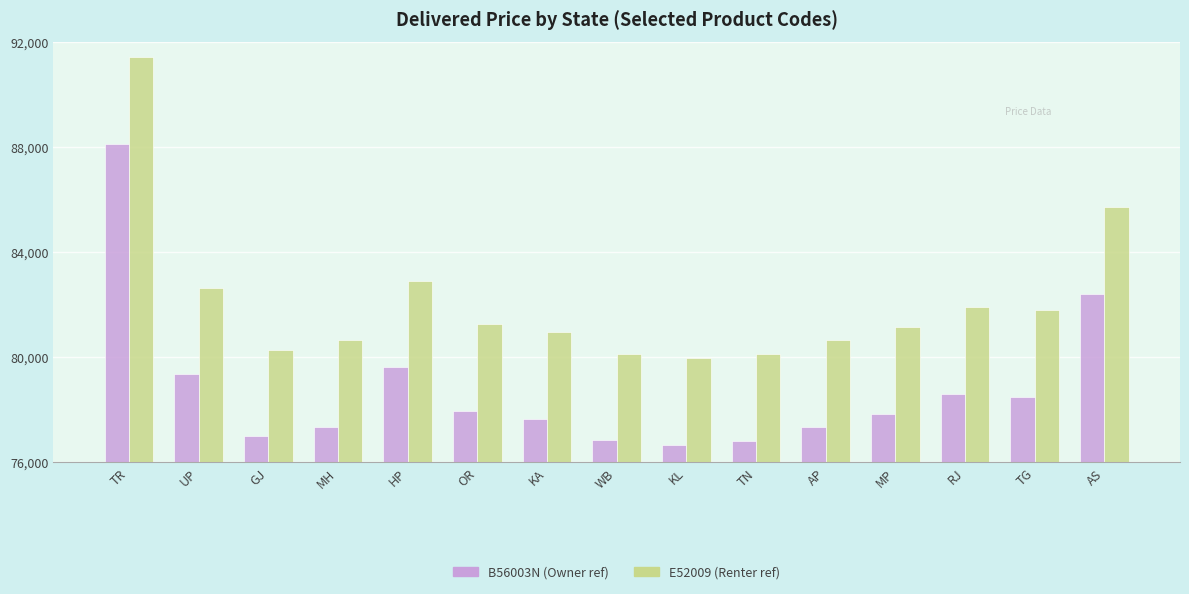

What is the difference between the highest and lowest values at AP?

3290